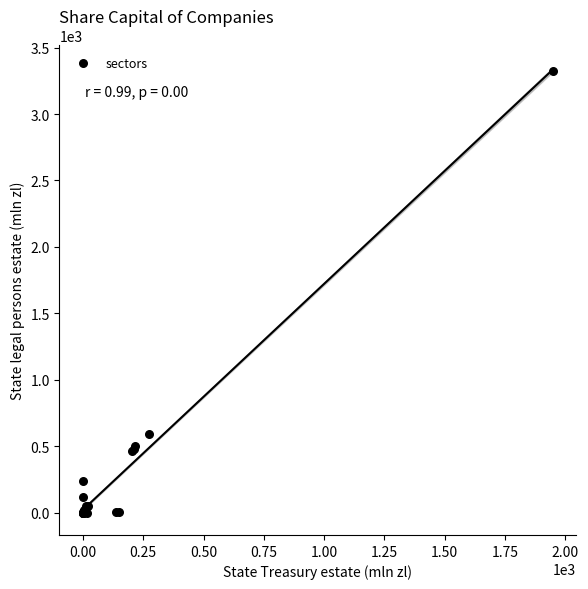

What Y value in the scatter plot is closest to 1661?

593.5